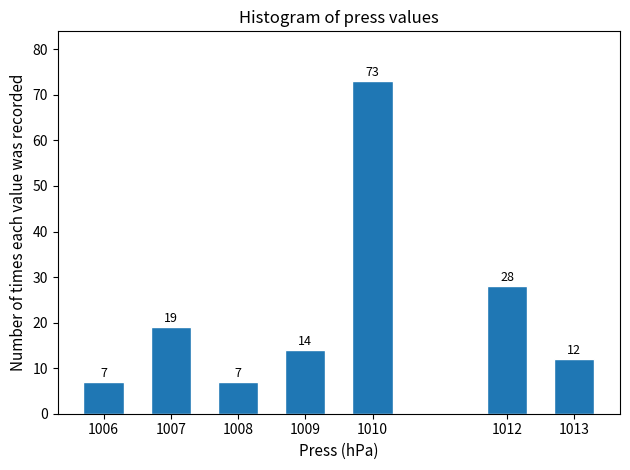

Reading left to right, transcribe all the data shown in this chart.

1006=7	1007=19	1008=7	1009=14	1010=73	1012=28	1013=12